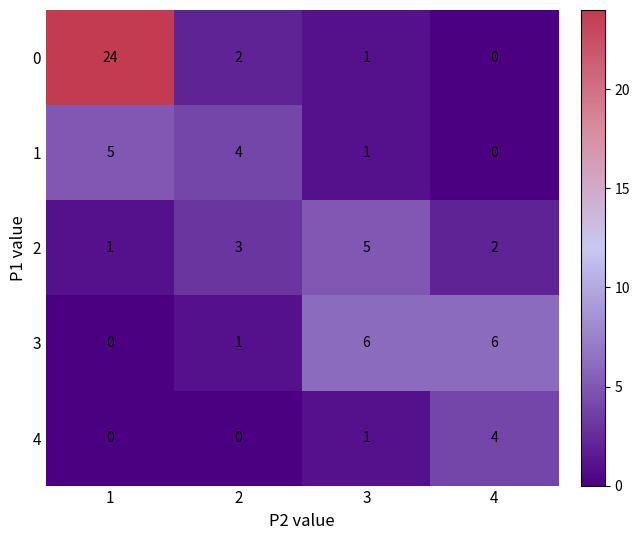

Which series changed the most between 1 and 4?

0